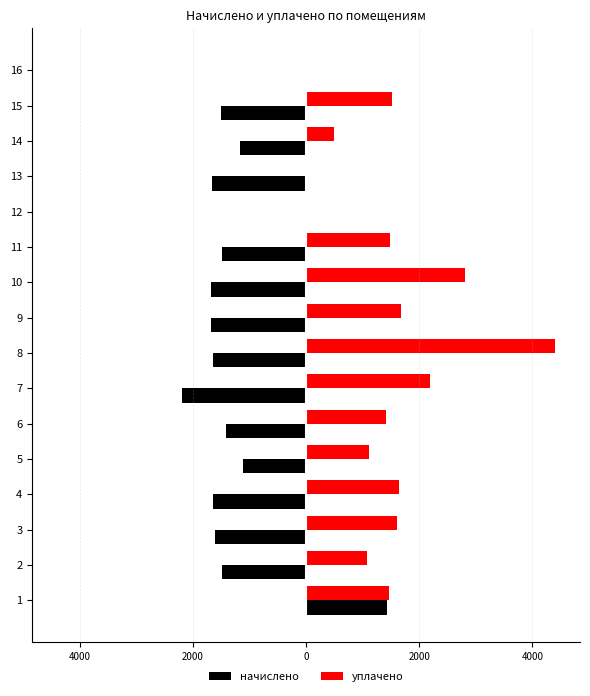

What are all the series names shown in the legend?

начислено, уплачено